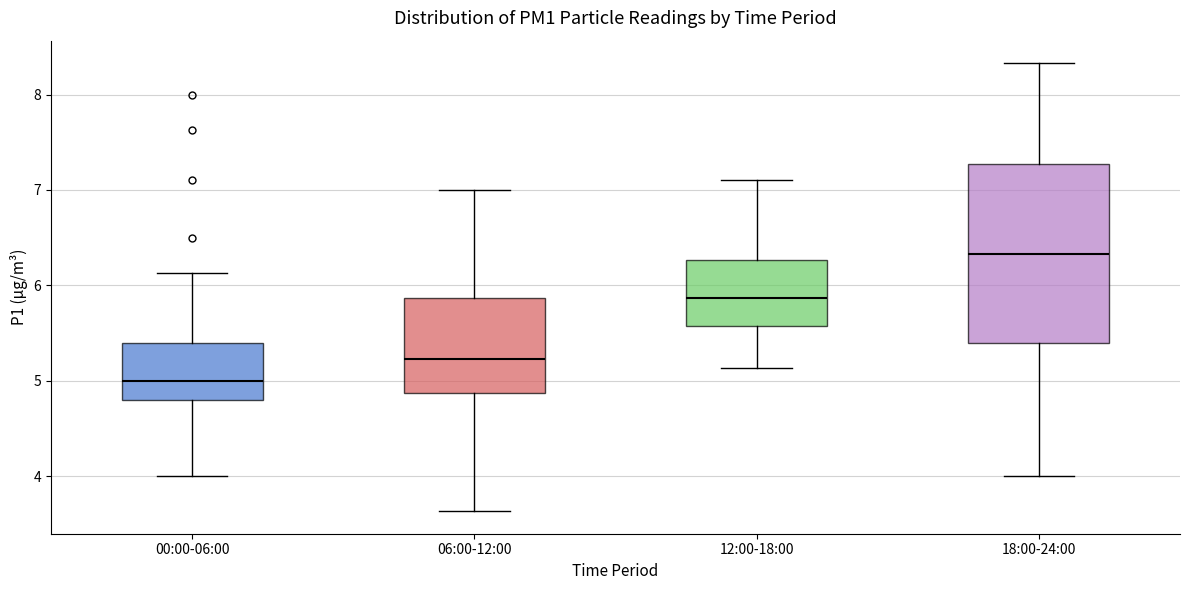

Which box has the highest median line?

18:00-24:00